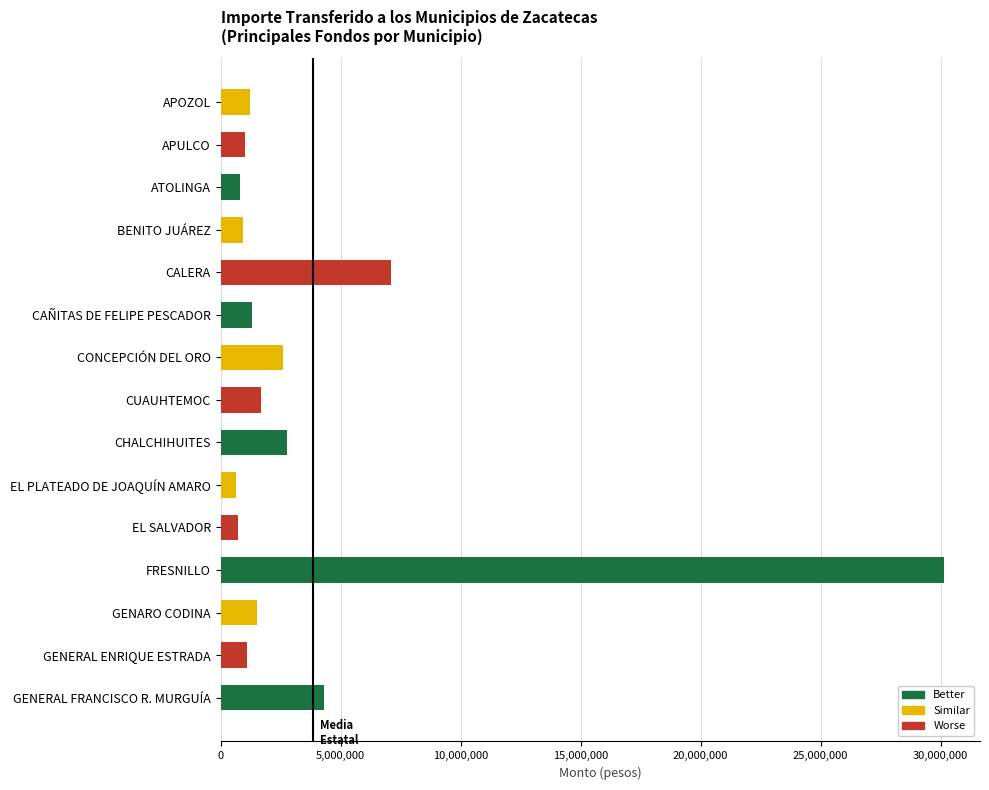

Approximately how many times larger is the value at ATOLINGA compared to APOZOL?

0.7